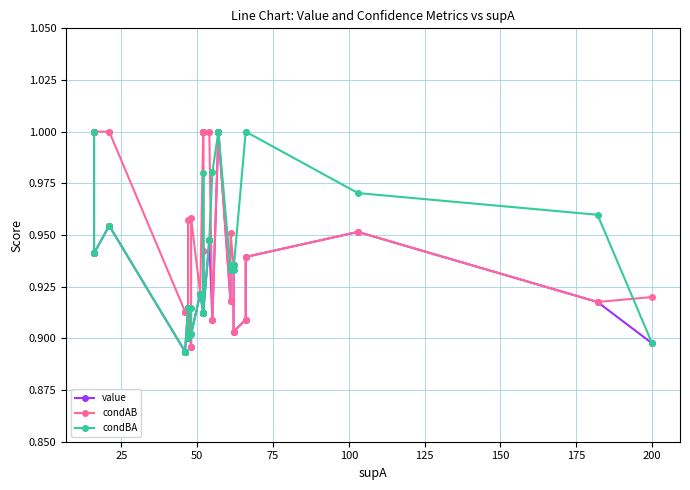

Which series has the widest spread of values?

value